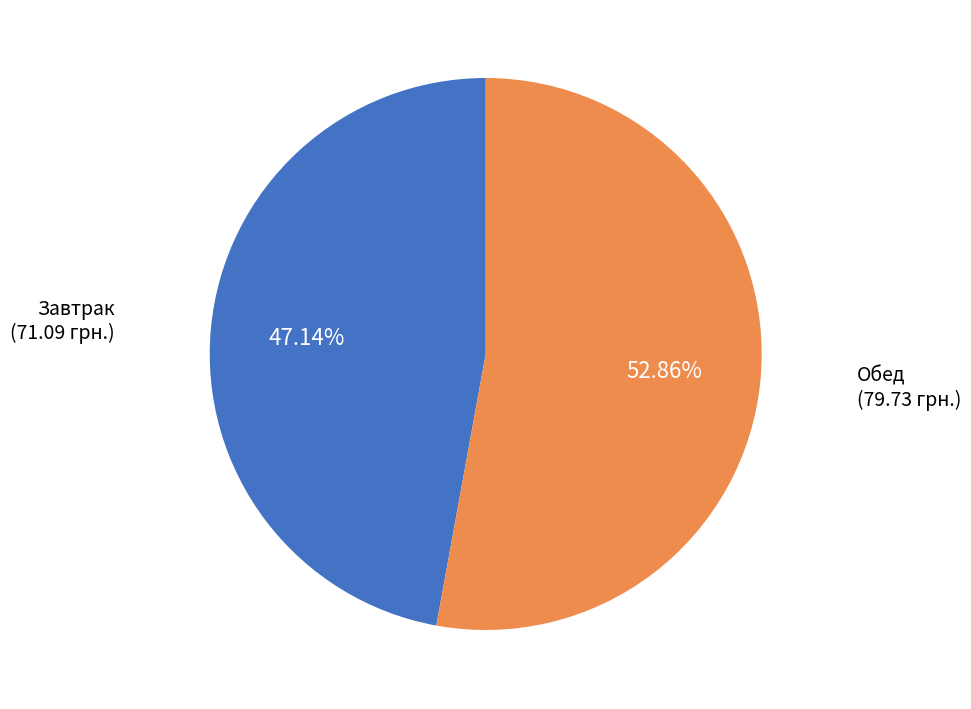

Is there a majority slice in this chart?

Yes